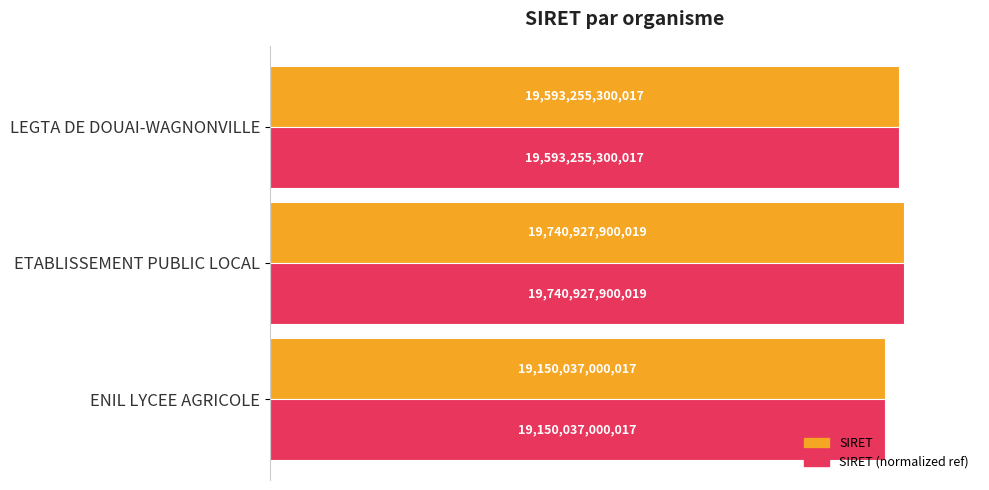

What are all the series names shown in the legend?

SIRET, SIRET (normalized ref)